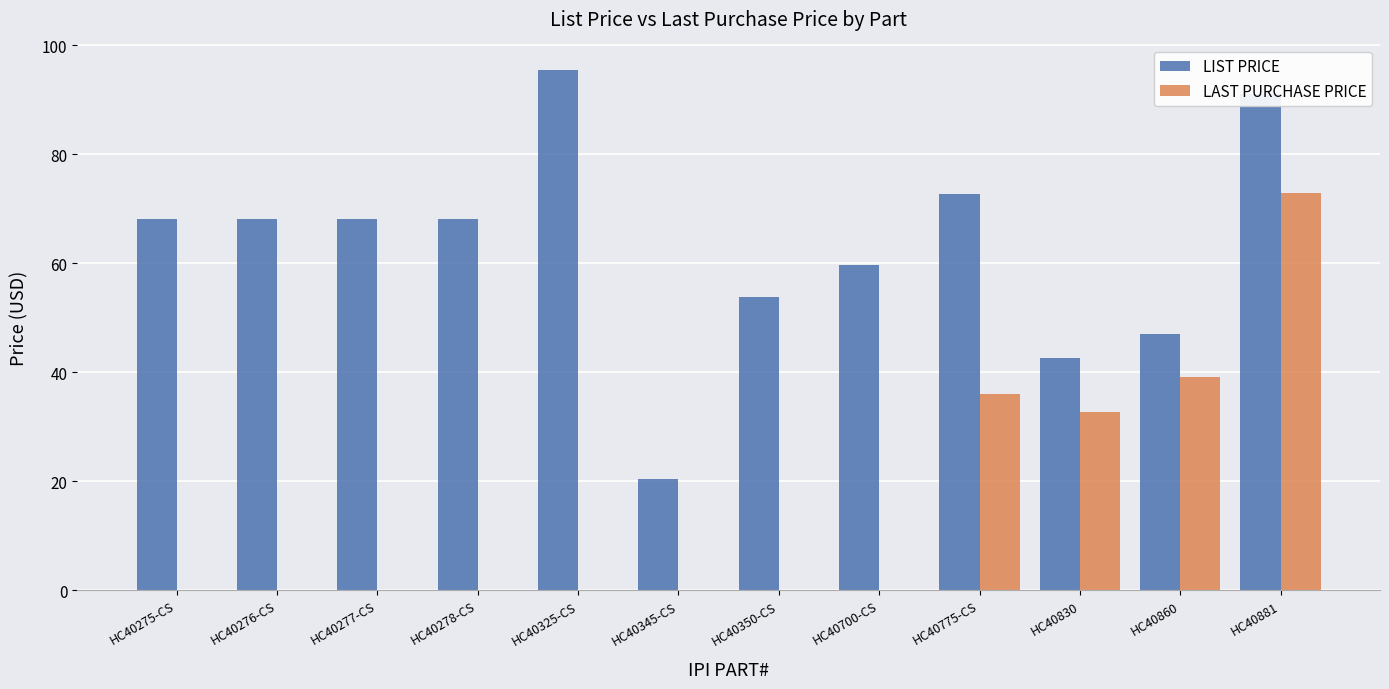

What is the sum of all LAST PURCHASE PRICE values?

180.6